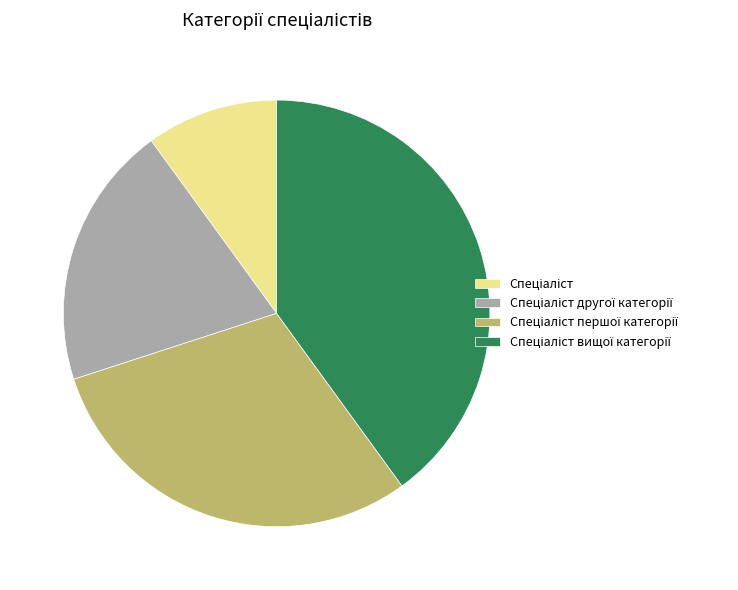

Is there any slice that represents more than half of the pie?

No